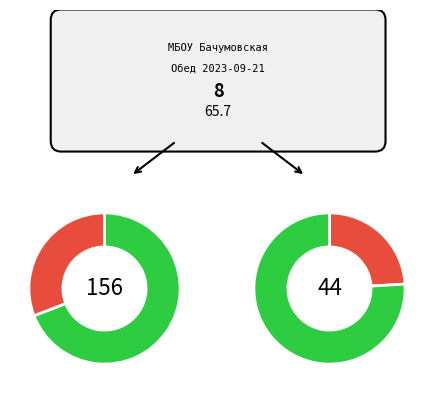

To the nearest percent, what is the difference between the largest and smallest slice percentages?

57%